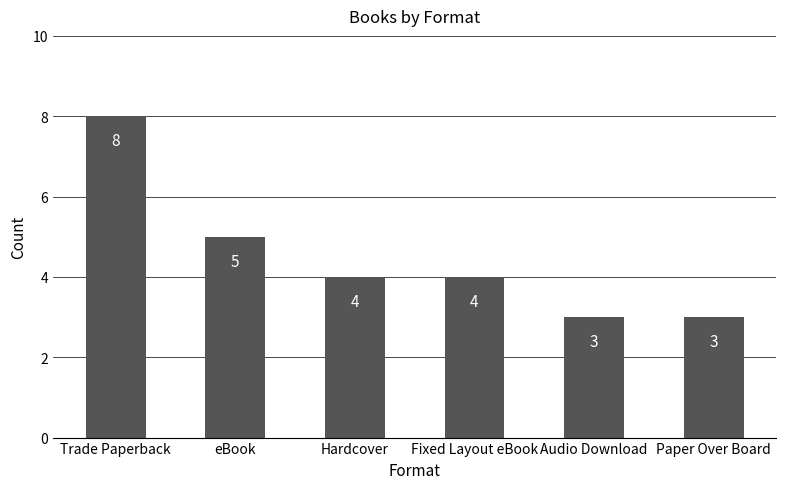

What is the label of the 6th bar from the right?

Trade Paperback